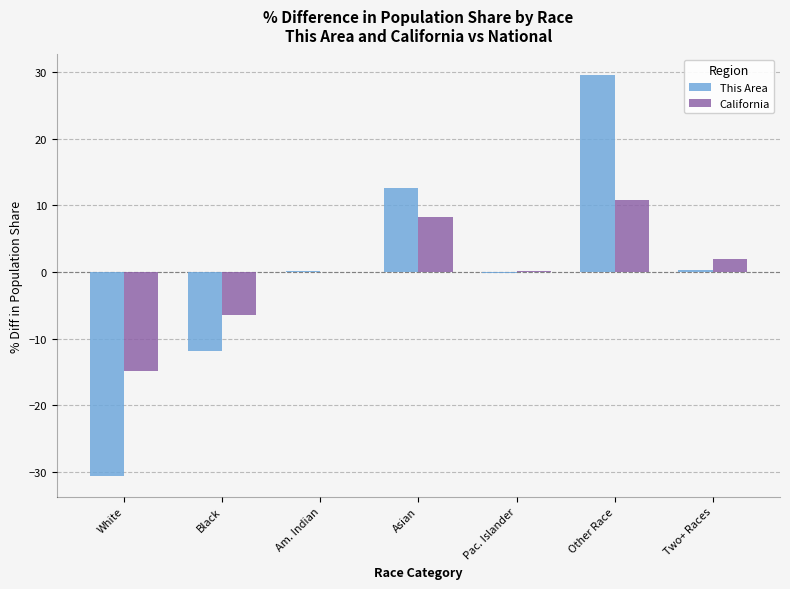

Between Asian and Two+ Races, which series saw the biggest shift?

This Area